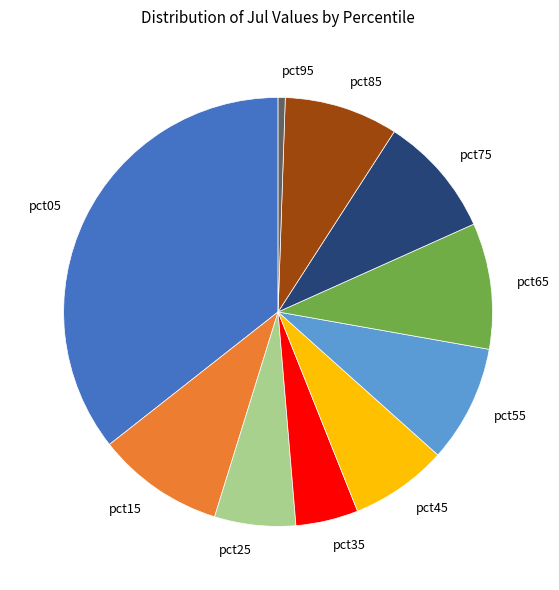

Which slice is the largest?

pct05